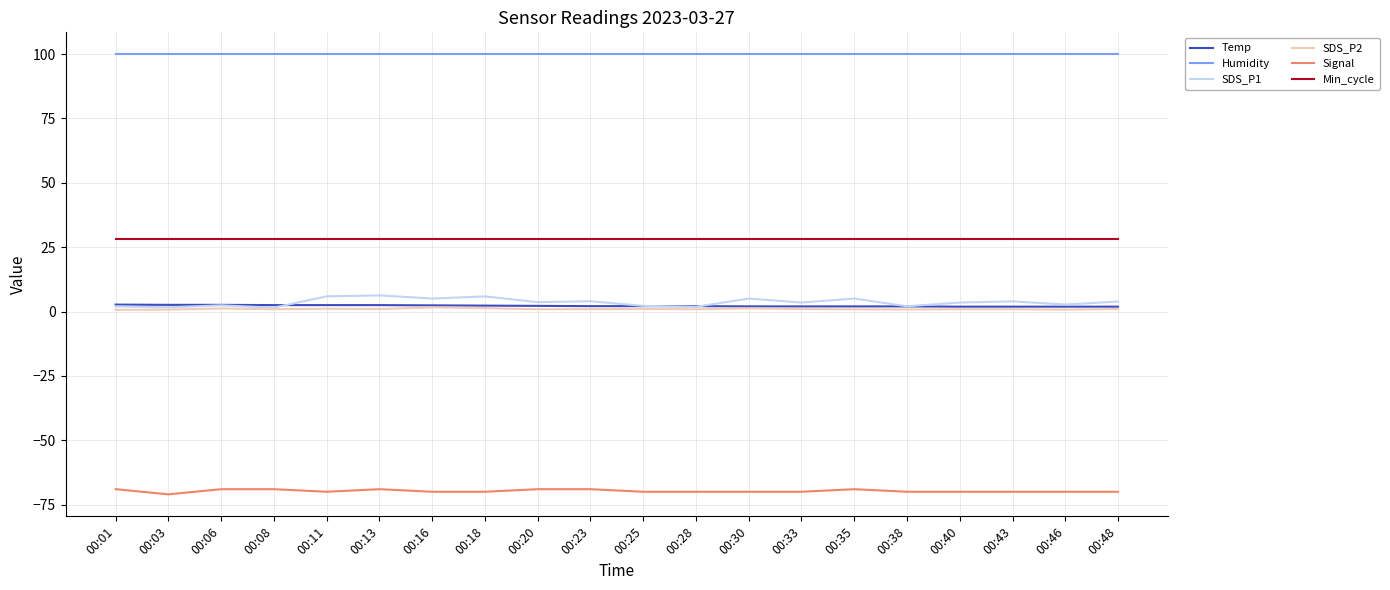

In SDS_P1, how many points are higher than both neighbors (excluding endpoints)?

7